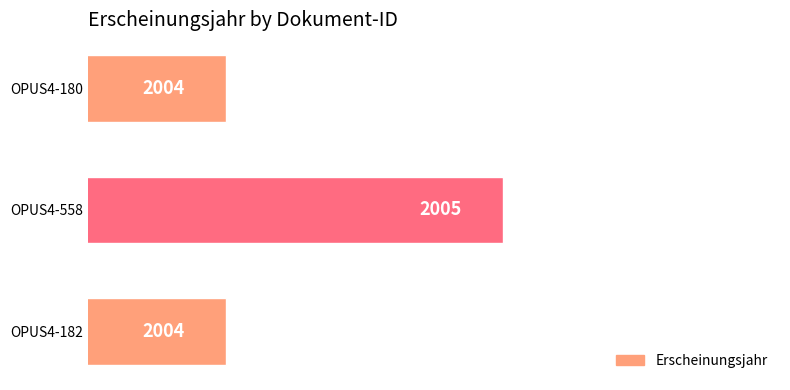

What is the maximum value shown in the chart?

2005